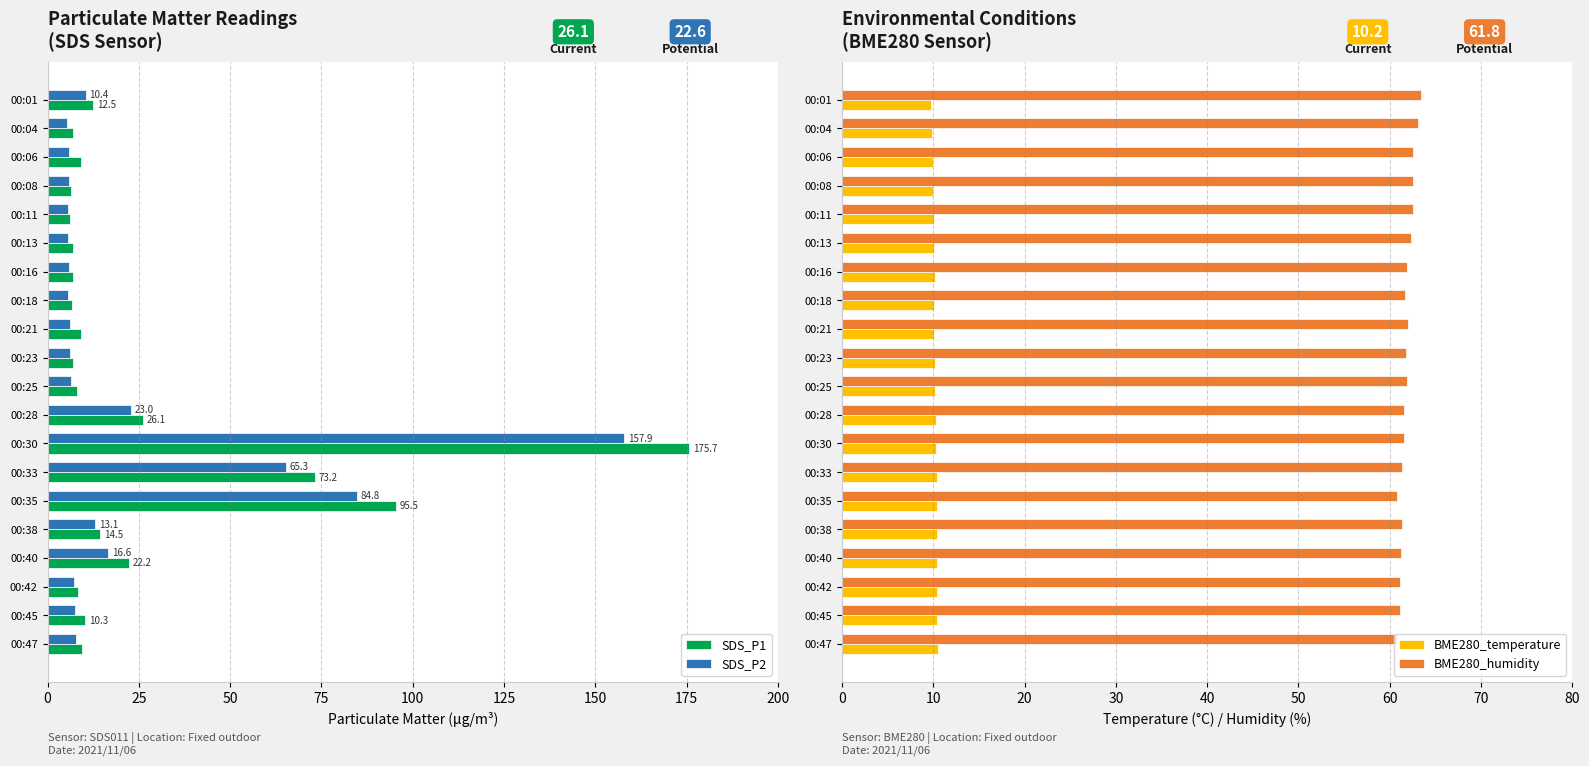

How many values in the SDS_P2 series exceed 7?

10